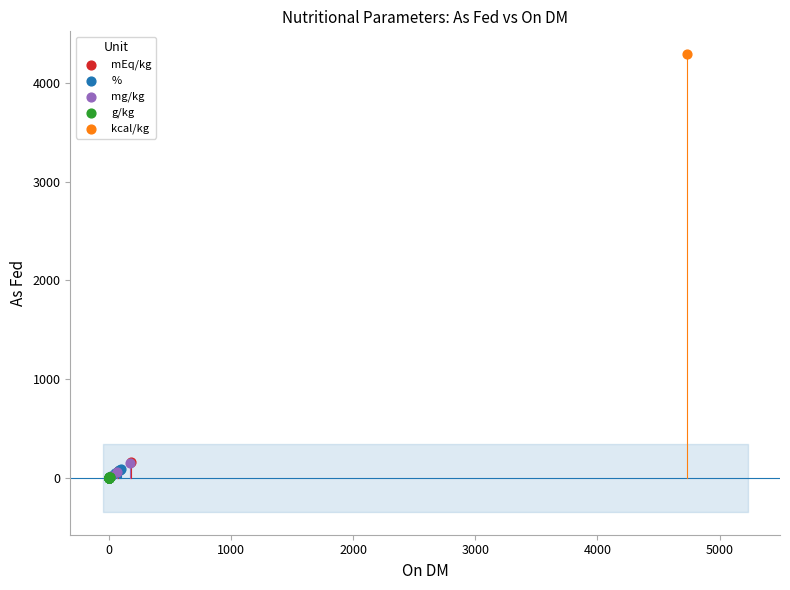

What are all the series names shown in the legend?

g/kg, %, mg/kg, mEq/kg, kcal/kg